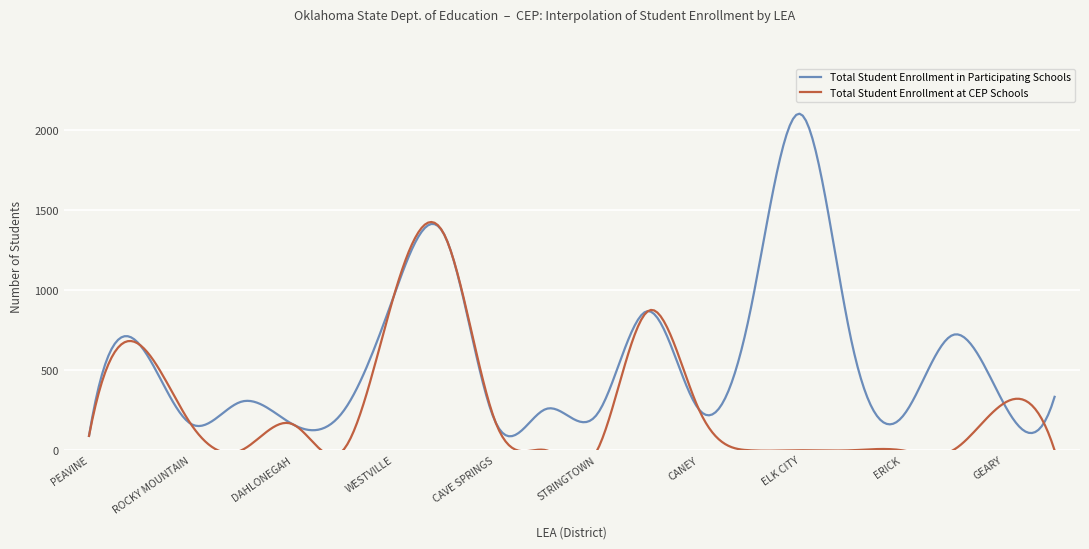

What is the minimum value for Total Student Enrollment in Participating Schools?

87.8